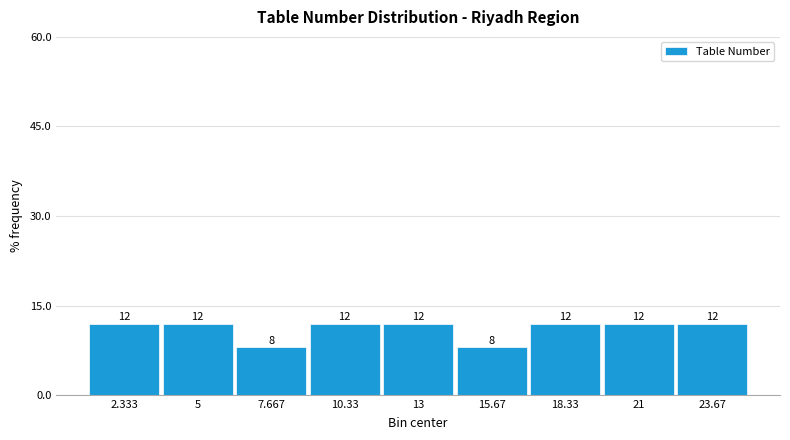

Reading left to right, transcribe this chart: for each bar, give the range it covers on the x-axis and its height. The bar edges are not printed on the chart, so give them approximately, as read against the axis.

1.0 to 3.5: 12
3.5 to 6.5: 12
6.5 to 9.0: 8
9.0 to 11.5: 12
11.5 to 14.5: 12
14.5 to 17.0: 8
17.0 to 19.5: 12
19.5 to 22.5: 12
22.5 to 25.0: 12